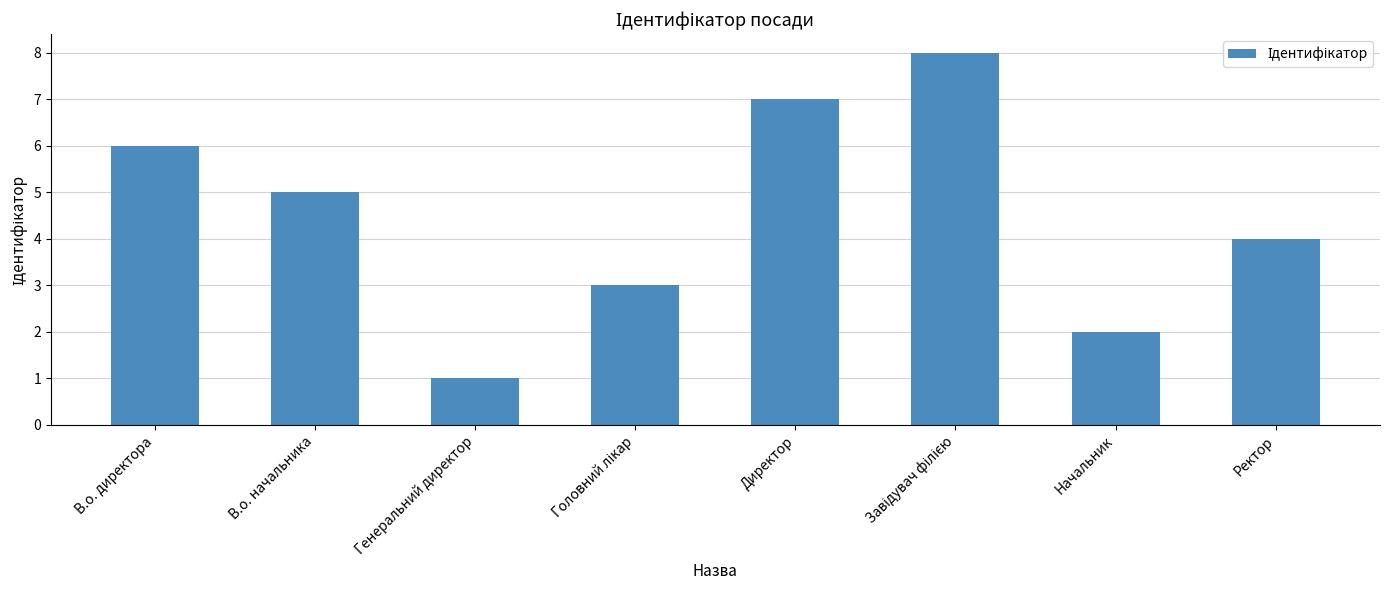

Count the values in the range 3 to 7.

5